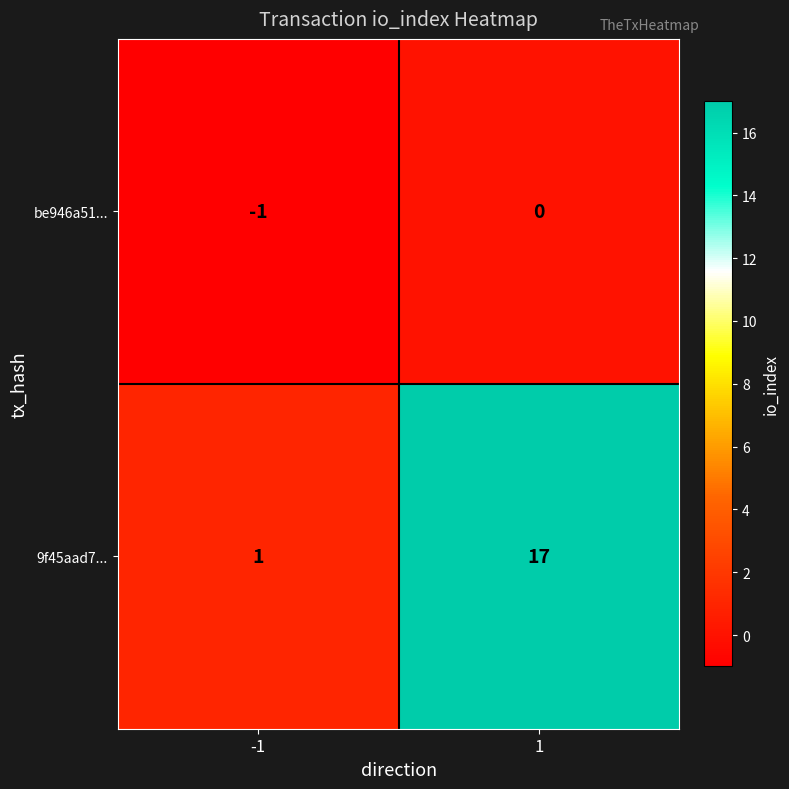

Is it true that 9f45aad7... equals 2 at -1?

False